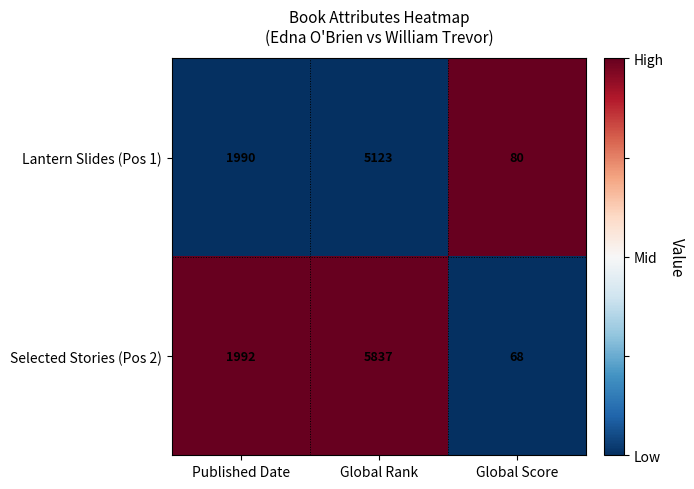

Is the value of Lantern Slides (Pos 1) at Global Score greater than the value of Selected Stories (Pos 2) at Global Score?

Yes